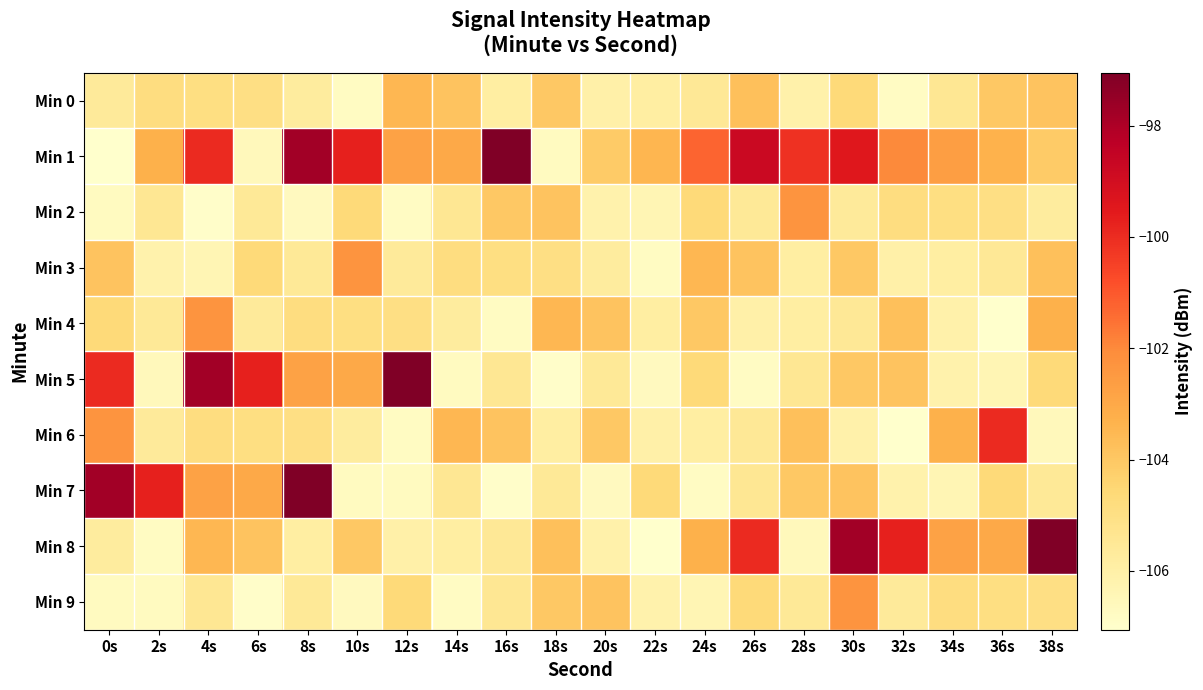

Reading left to right, list all the values displayed in this chart.

Min 0: 0s=-105.6	2s=-104.8	4s=-104.9	6s=-105.0	8s=-105.7	10s=-106.8	12s=-103.5	14s=-103.9	16s=-105.9	18s=-104.0	20s=-106.0	22s=-105.9	24s=-105.5	26s=-103.8	28s=-106.1	30s=-104.7	32s=-106.8	34s=-105.4	36s=-104.0	38s=-103.9
Min 1: 0s=-107.1	2s=-103.3	4s=-100.0	6s=-106.6	8s=-97.8	10s=-99.7	12s=-102.8	14s=-103.0	16s=-97.1	18s=-106.7	20s=-104.1	22s=-103.5	24s=-101.2	26s=-98.8	28s=-100.1	30s=-99.5	32s=-102.0	34s=-102.7	36s=-103.3	38s=-104.1
Min 2: 0s=-106.7	2s=-105.4	4s=-107.0	6s=-105.6	8s=-106.7	10s=-104.7	12s=-106.8	14s=-105.4	16s=-104.0	18s=-103.9	20s=-106.2	22s=-106.4	24s=-104.7	26s=-105.5	28s=-102.3	30s=-105.6	32s=-104.8	34s=-104.9	36s=-105.0	38s=-105.7
Min 3: 0s=-103.9	2s=-106.2	4s=-106.4	6s=-104.7	8s=-105.5	10s=-102.3	12s=-105.6	14s=-104.8	16s=-104.9	18s=-105.0	20s=-105.7	22s=-106.8	24s=-103.5	26s=-103.9	28s=-105.9	30s=-104.0	32s=-106.0	34s=-105.9	36s=-105.5	38s=-103.8
Min 4: 0s=-104.7	2s=-105.5	4s=-102.3	6s=-105.6	8s=-104.8	10s=-104.9	12s=-105.0	14s=-105.7	16s=-106.8	18s=-103.5	20s=-103.9	22s=-105.9	24s=-104.0	26s=-106.0	28s=-105.9	30s=-105.5	32s=-103.8	34s=-106.1	36s=-107.1	38s=-103.3
Min 5: 0s=-100.0	2s=-106.6	4s=-97.8	6s=-99.7	8s=-102.8	10s=-103.0	12s=-97.1	14s=-106.7	16s=-105.4	18s=-107.0	20s=-105.6	22s=-106.7	24s=-104.7	26s=-106.8	28s=-105.4	30s=-104.0	32s=-103.9	34s=-106.2	36s=-106.4	38s=-104.7
Min 6: 0s=-102.3	2s=-105.6	4s=-104.8	6s=-104.9	8s=-105.0	10s=-105.7	12s=-106.8	14s=-103.5	16s=-103.9	18s=-105.9	20s=-104.0	22s=-106.0	24s=-105.9	26s=-105.5	28s=-103.8	30s=-106.1	32s=-107.1	34s=-103.3	36s=-100.0	38s=-106.6
Min 7: 0s=-97.8	2s=-99.7	4s=-102.8	6s=-103.0	8s=-97.1	10s=-106.7	12s=-106.7	14s=-105.4	16s=-107.0	18s=-105.6	20s=-106.7	22s=-104.7	24s=-106.8	26s=-105.4	28s=-104.0	30s=-103.9	32s=-106.2	34s=-106.4	36s=-104.7	38s=-105.5
Min 8: 0s=-105.7	2s=-106.8	4s=-103.5	6s=-103.9	8s=-105.9	10s=-104.0	12s=-106.0	14s=-105.9	16s=-105.5	18s=-103.8	20s=-106.1	22s=-107.1	24s=-103.3	26s=-100.0	28s=-106.6	30s=-97.8	32s=-99.7	34s=-102.8	36s=-103.0	38s=-97.1
Min 9: 0s=-106.7	2s=-106.7	4s=-105.4	6s=-107.0	8s=-105.6	10s=-106.7	12s=-104.7	14s=-106.8	16s=-105.4	18s=-104.0	20s=-103.9	22s=-106.2	24s=-106.4	26s=-104.7	28s=-105.5	30s=-102.3	32s=-105.6	34s=-104.8	36s=-104.9	38s=-105.0